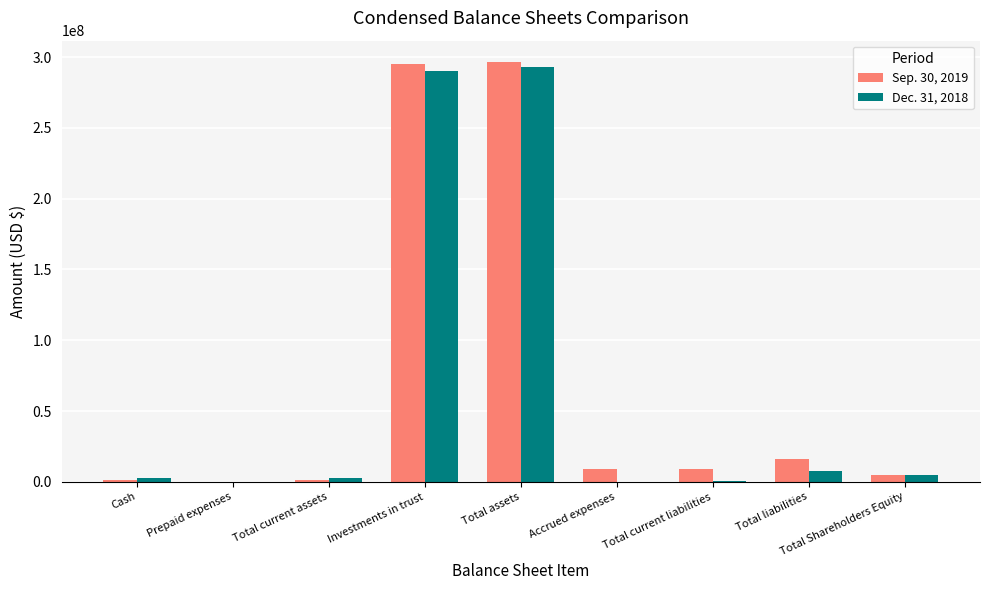

What is the maximum value shown in the chart?

296780395